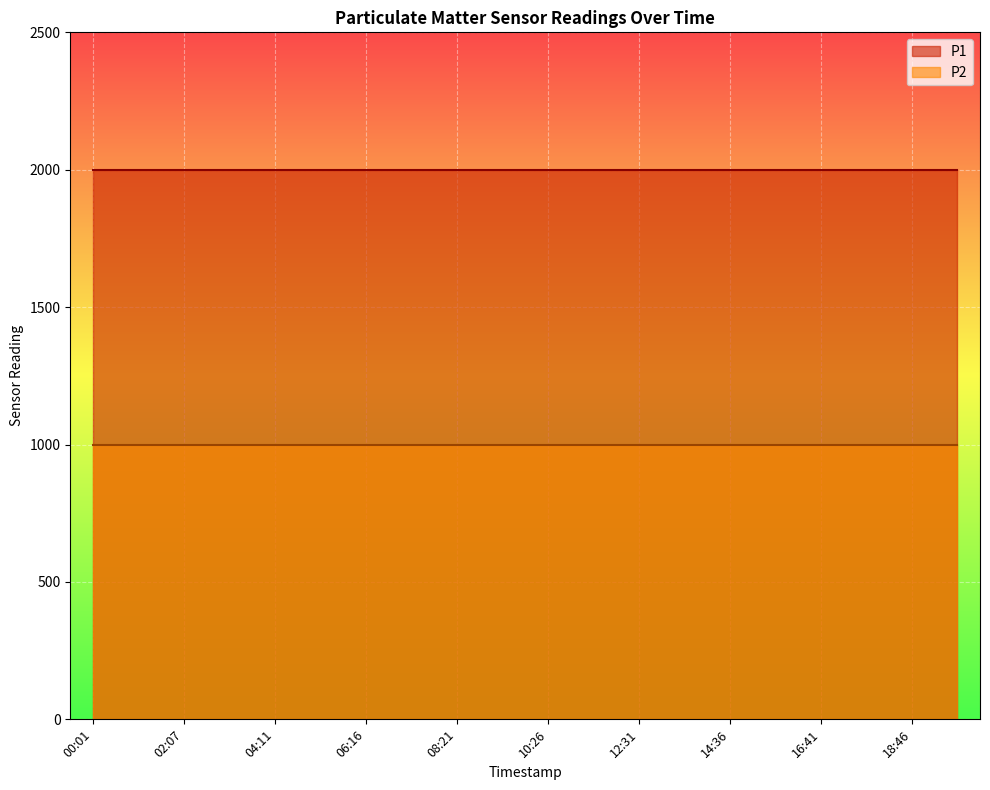

What position from the right is 10:26?

10